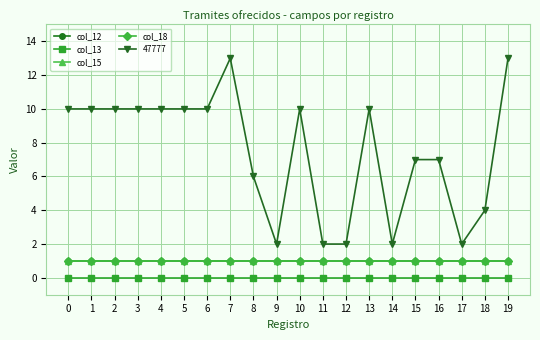

True or false: col_12 has more than 2 interior local peaks.

False